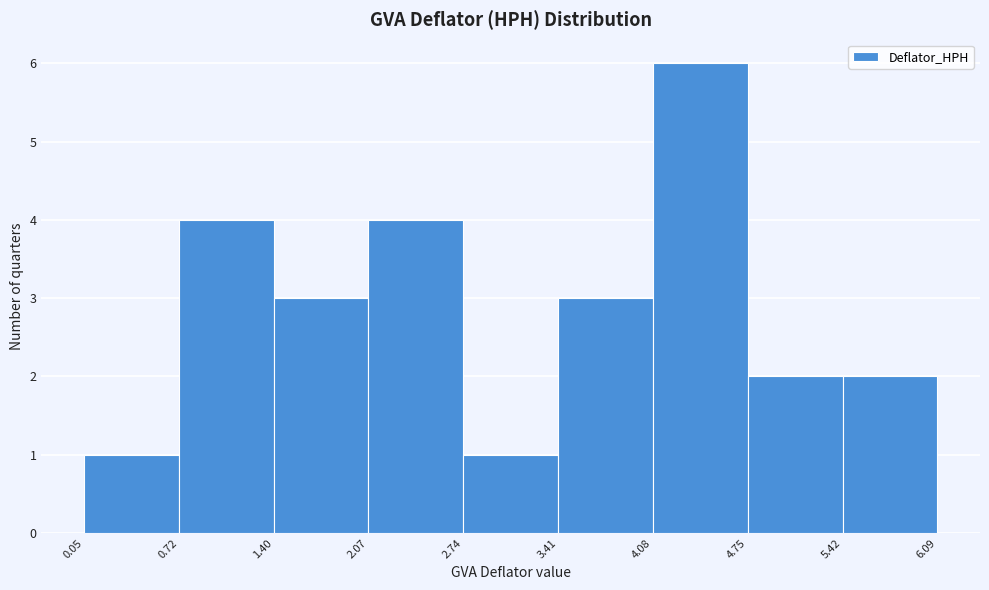

Reading left to right, list every bar in this chart as the range it spans on the x-axis followed by its height. The values are not printed on the chart, so give them approximately, as read against the axis.

0.05 to 0.72: 1
0.72 to 1.40: 4
1.40 to 2.07: 3
2.07 to 2.74: 4
2.74 to 3.41: 1
3.41 to 4.08: 3
4.08 to 4.75: 6
4.75 to 5.42: 2
5.42 to 6.09: 2